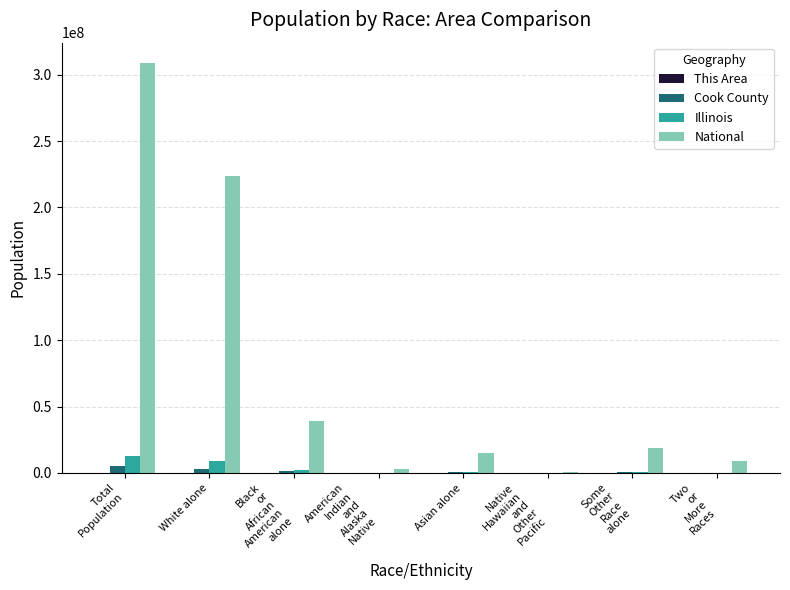

What is the greatest value displayed?

308745538